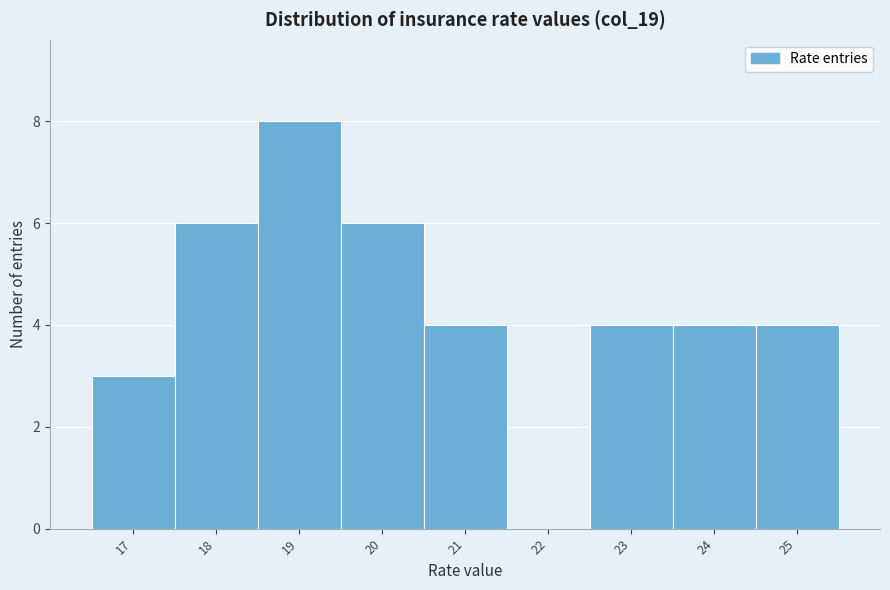

Reading left to right, transcribe this chart: for each bar, give the range it covers on the x-axis and its height. The values are not printed on the chart, so give them approximately, as read against the axis.

16.5 to 17.5: 3
17.5 to 18.5: 6
18.5 to 19.5: 8
19.5 to 20.5: 6
20.5 to 21.5: 4
21.5 to 22.5: 0
22.5 to 23.5: 4
23.5 to 24.5: 4
24.5 to 25.5: 4